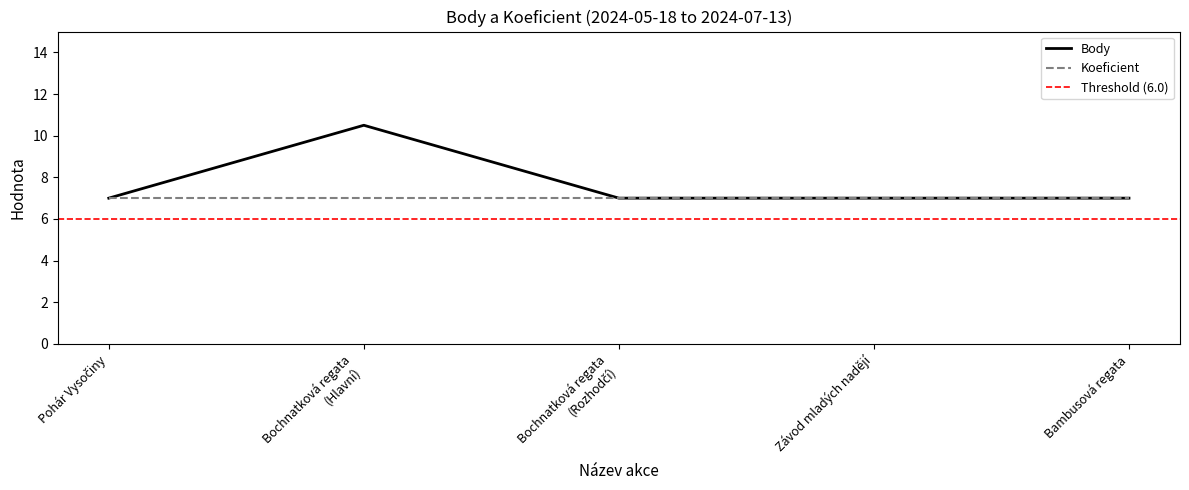

What is the average value?

7.7